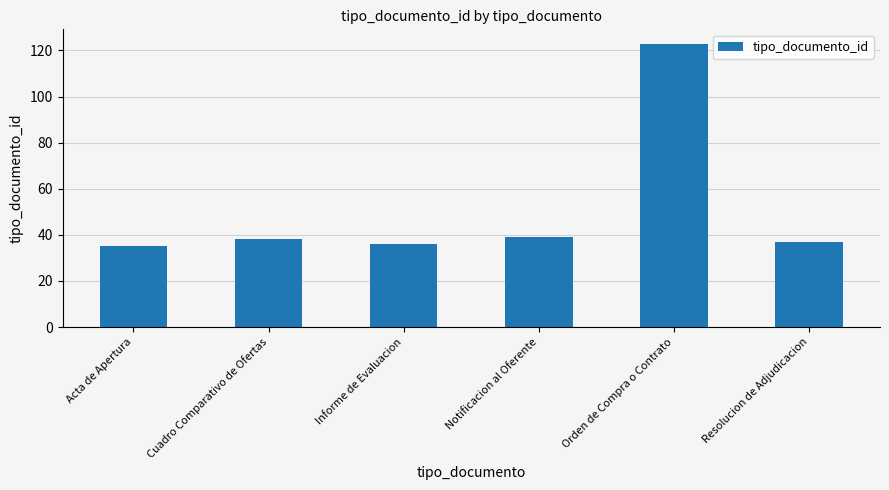

How many bars are there in total?

6